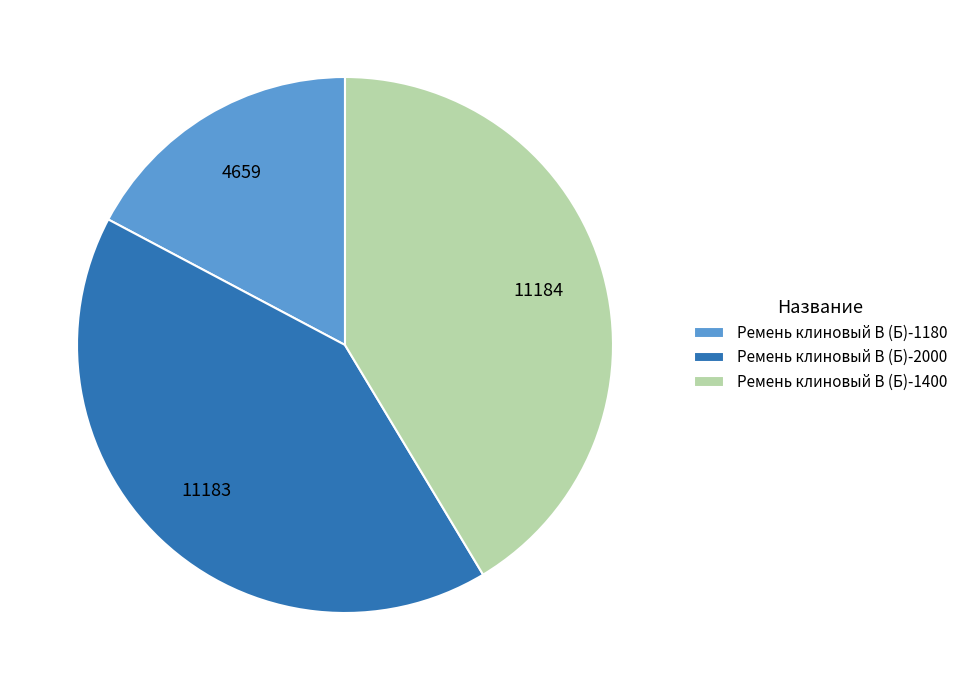

Is it true that Ремень клиновый В (Б)-2000 is 41% of the pie?

True